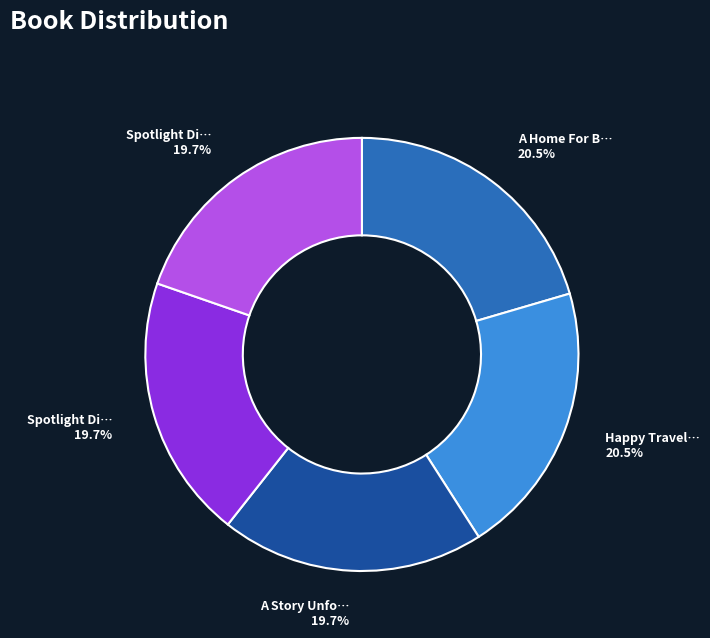

Is there any slice that represents more than half of the pie?

No